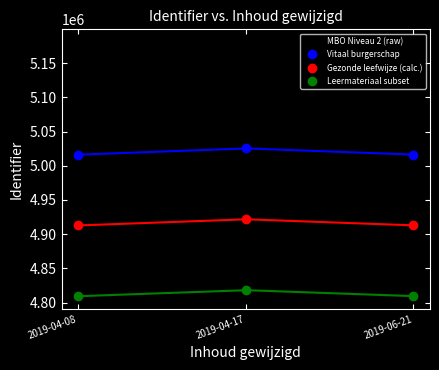

What position from the left is 2019-04-17?

2